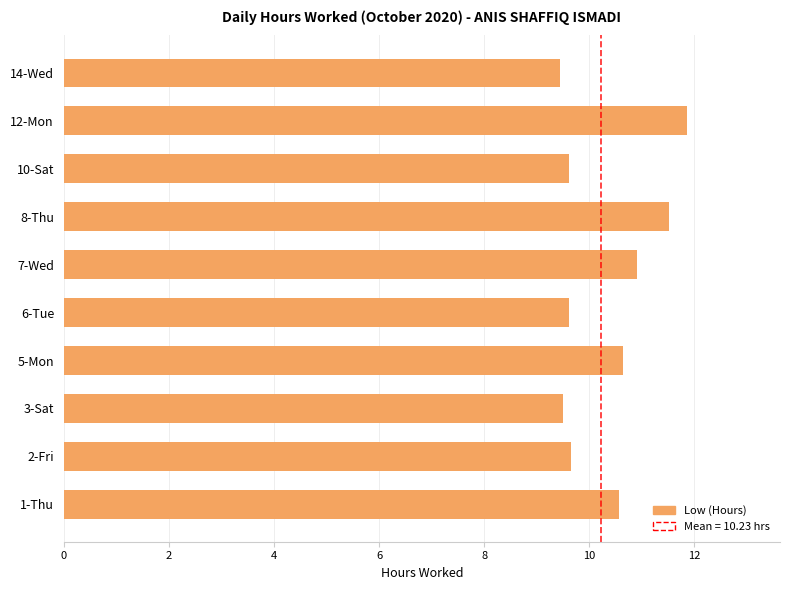

What is the difference between the maximum and minimum values?

2.4